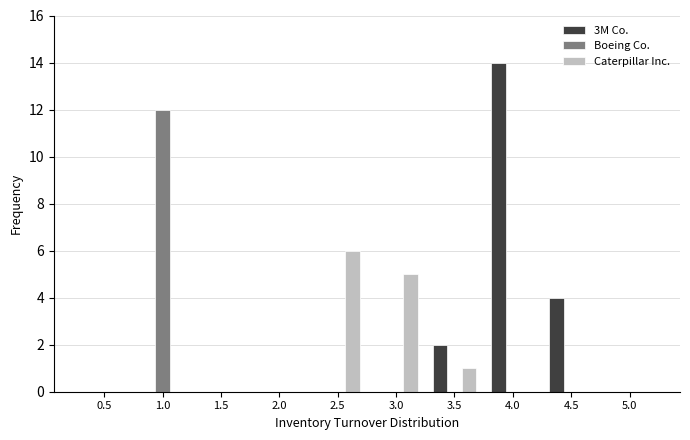

Reading right to left, what are all the values shown in this chart?

3M Co.: 5.0=0	4.5=4	4.0=14	3.5=2	3.0=0	2.5=0	2.0=0	1.5=0	1.0=0	0.5=0
Boeing Co.: 5.0=0	4.5=0	4.0=0	3.5=0	3.0=0	2.5=0	2.0=0	1.5=0	1.0=12	0.5=0
Caterpillar Inc.: 5.0=0	4.5=0	4.0=0	3.5=1	3.0=5	2.5=6	2.0=0	1.5=0	1.0=0	0.5=0